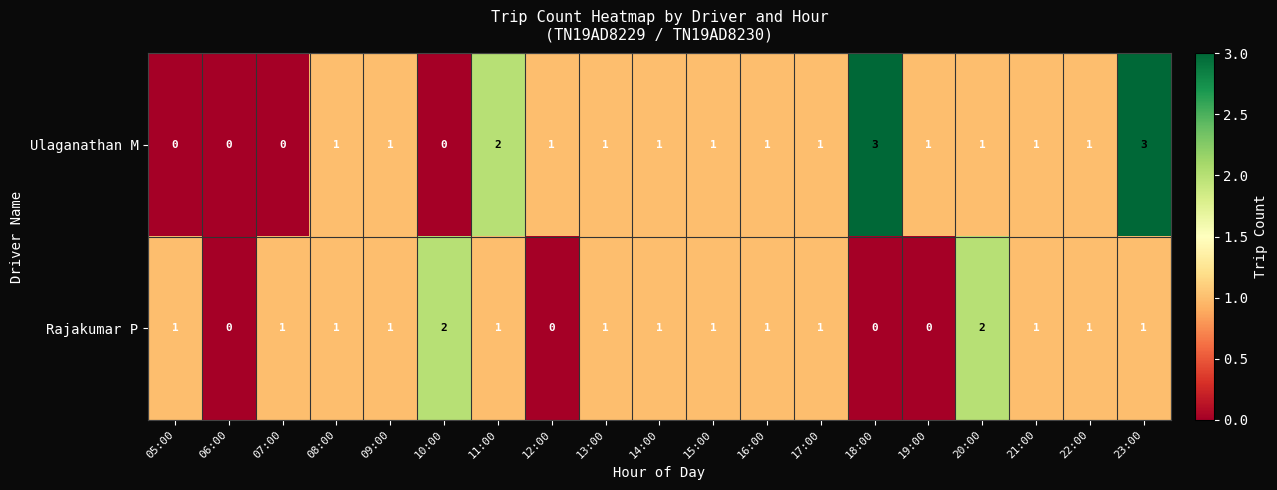

List the series in order of their overall mean, lowest first.

Rajakumar P, Ulaganathan M